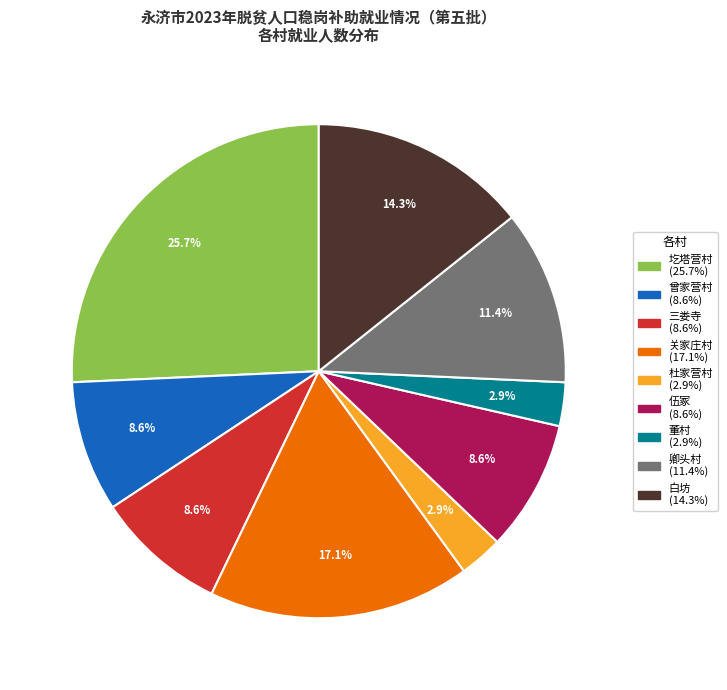

Is there any slice that represents more than half of the pie?

No